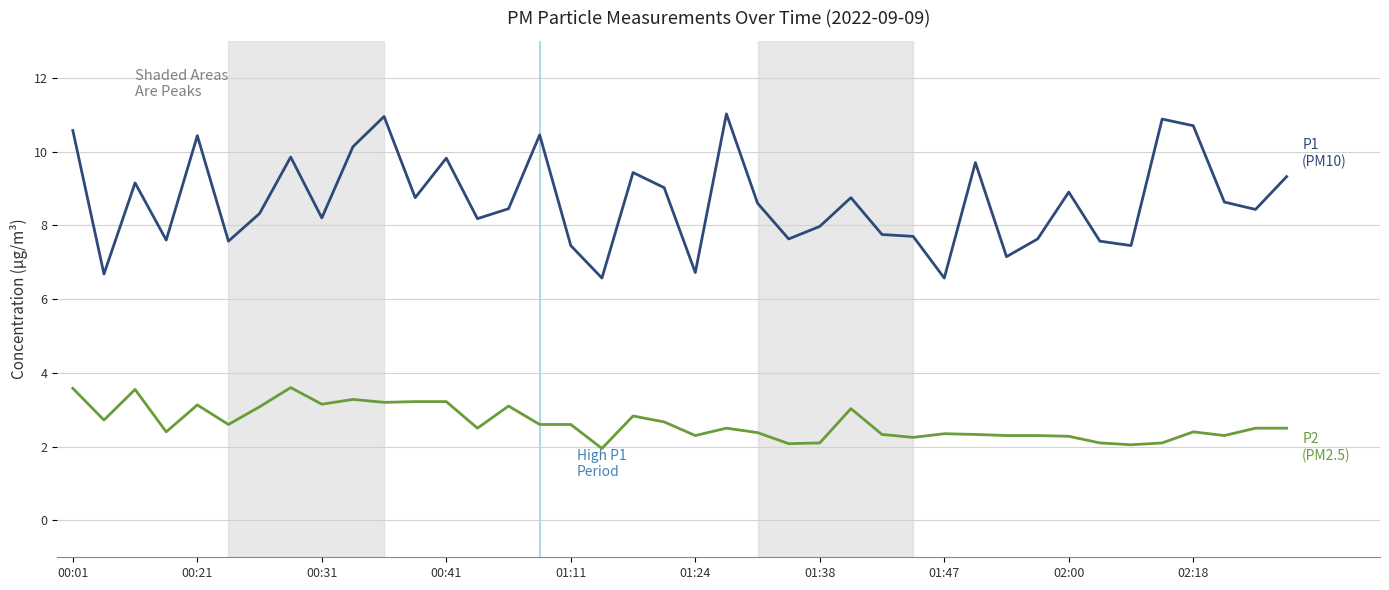

Does the chart have visible grid lines?

Yes